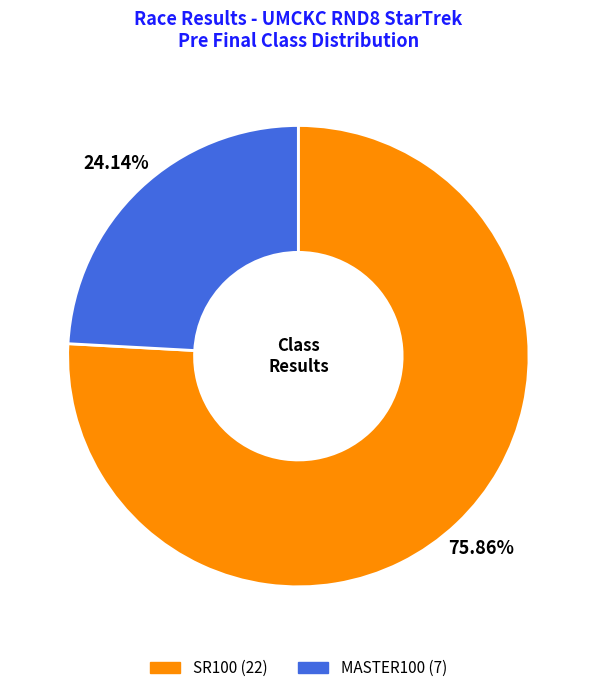

To the nearest percent, what portion does SR100 represent?

76%